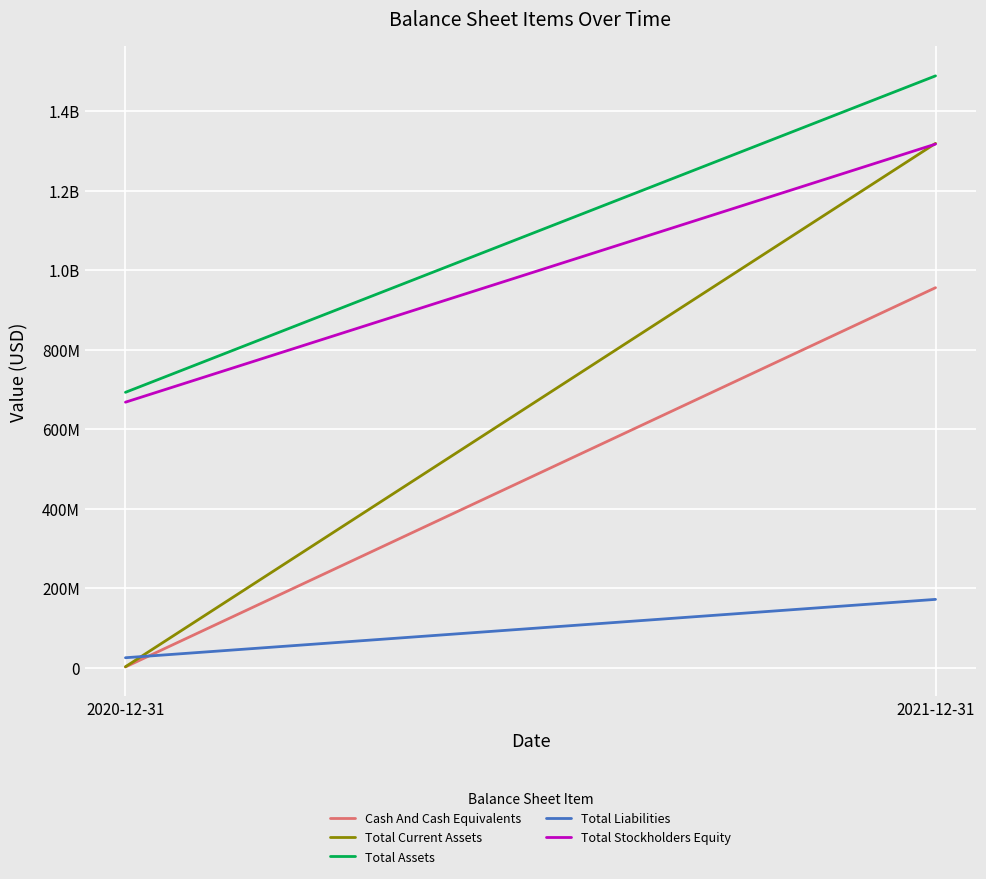

What is the sum of all Total Current Assets values?

1320744144